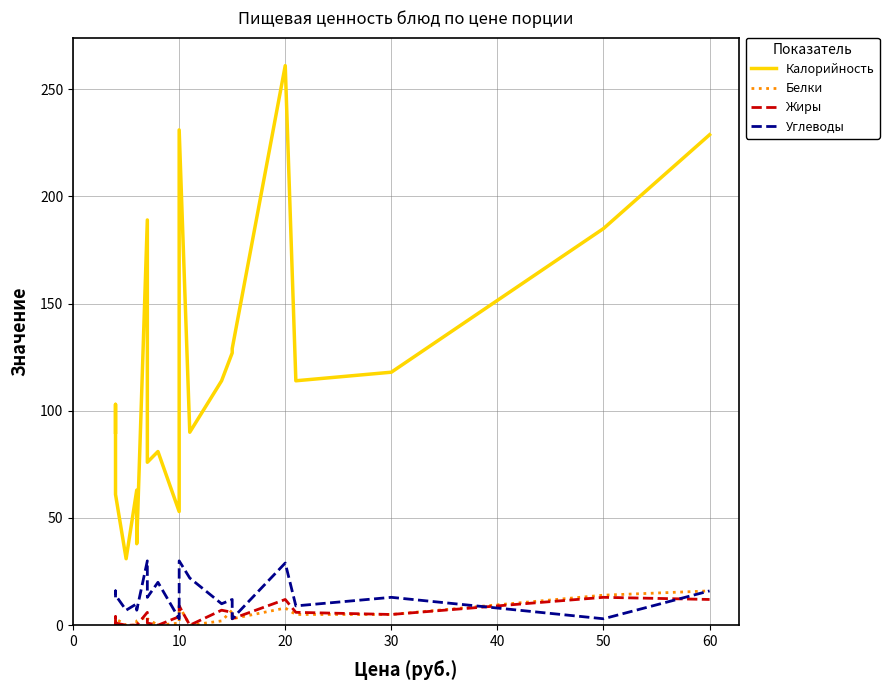

What is the value of the Калорийность point at the 4th from the left?

31.0